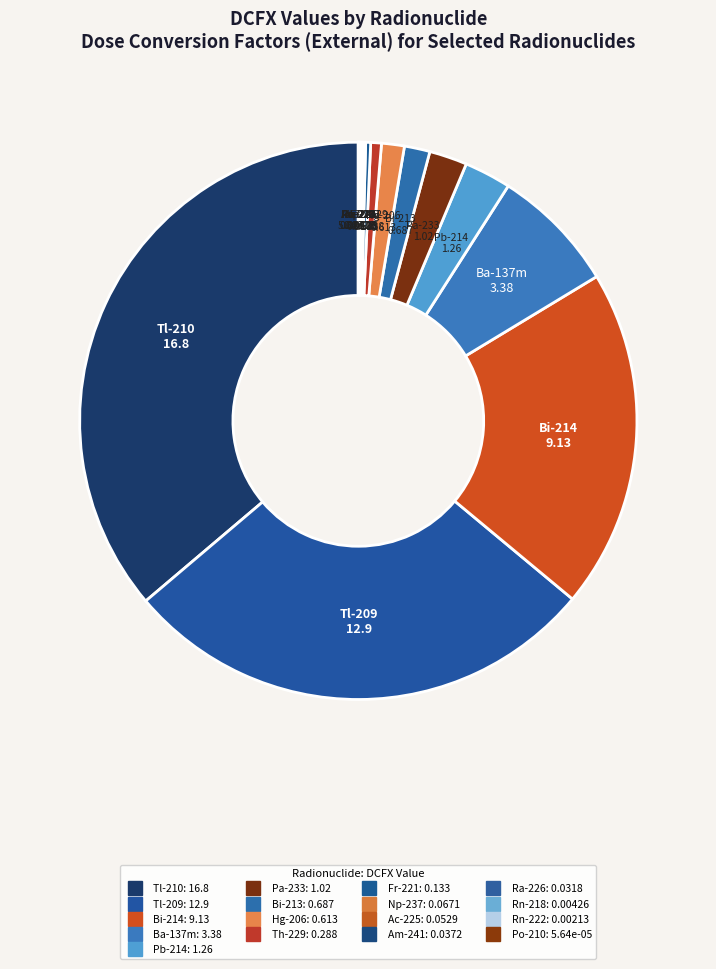

Which slice is the largest?

Tl-210